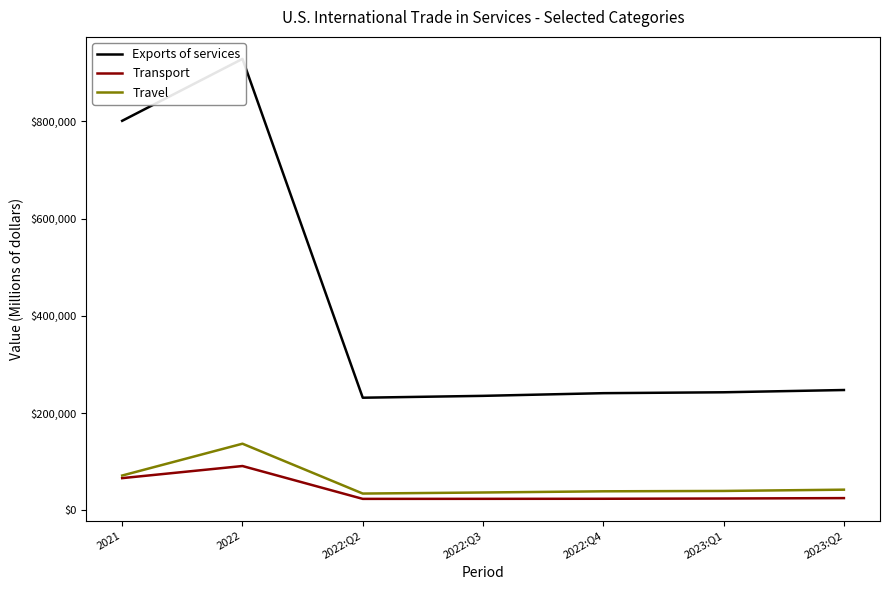

True or false: Travel and Exports of services cross at least once.

False